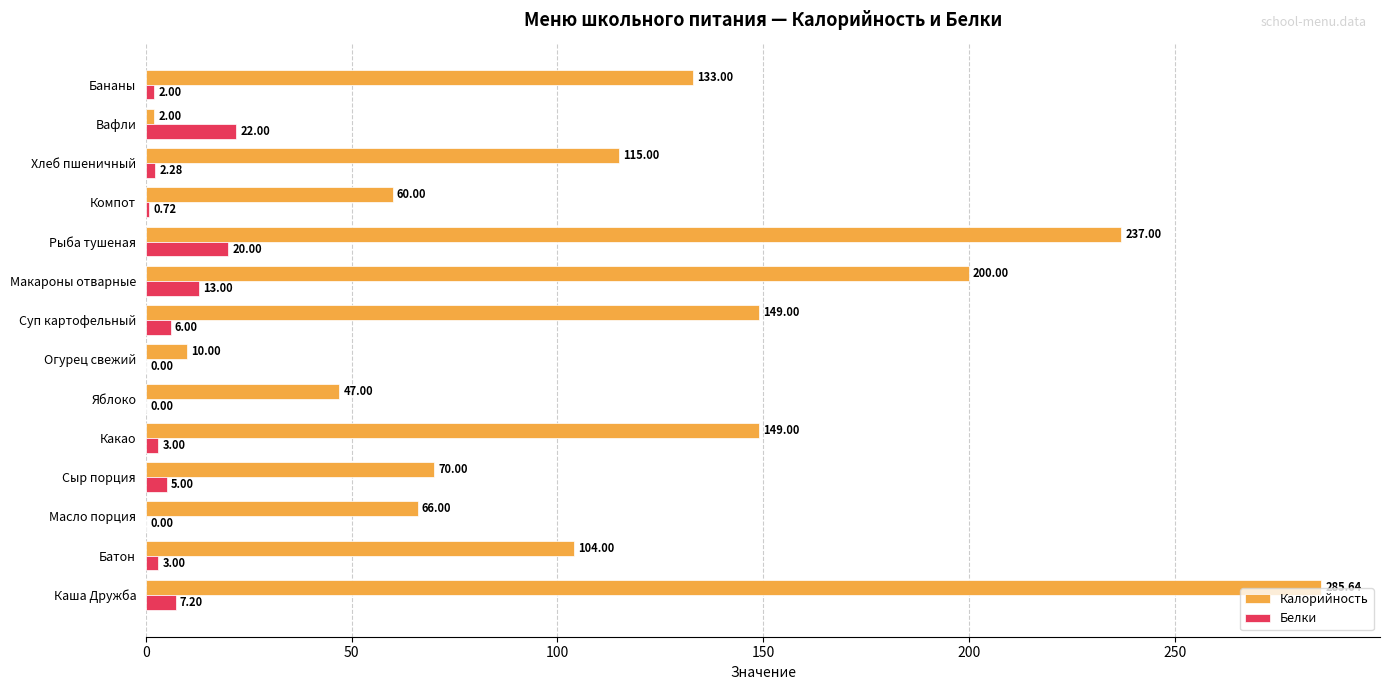

Which series changed the most between Какао and Яблоко?

Калорийность